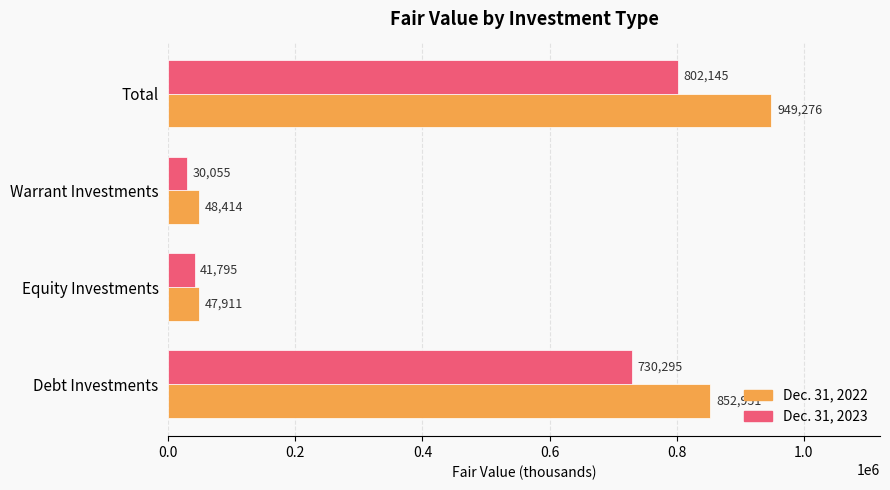

Which series has the widest spread of values?

Dec. 31, 2022